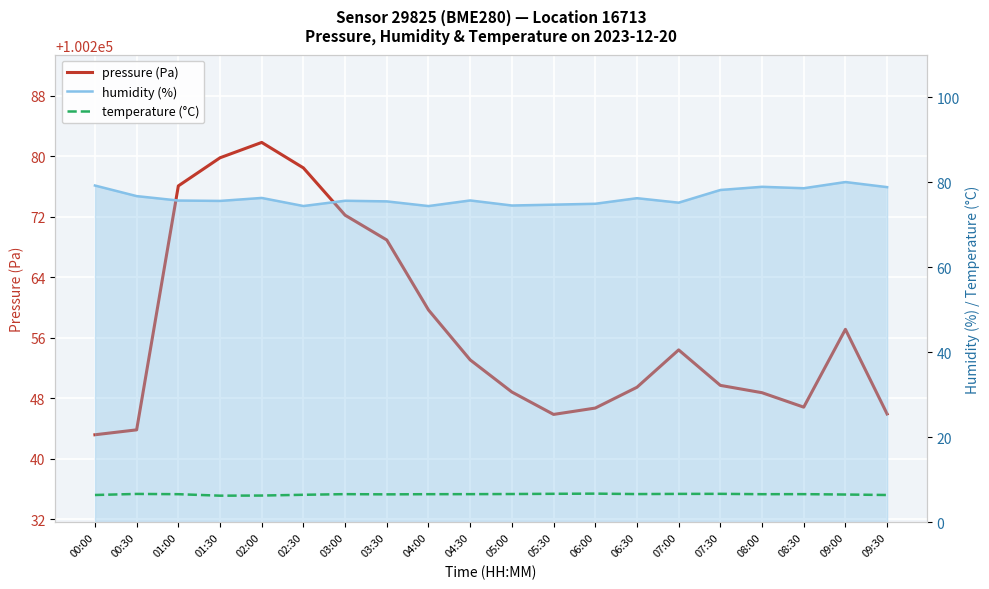

What is the value of the humidity (%) point at the 19th from the left?

80.1